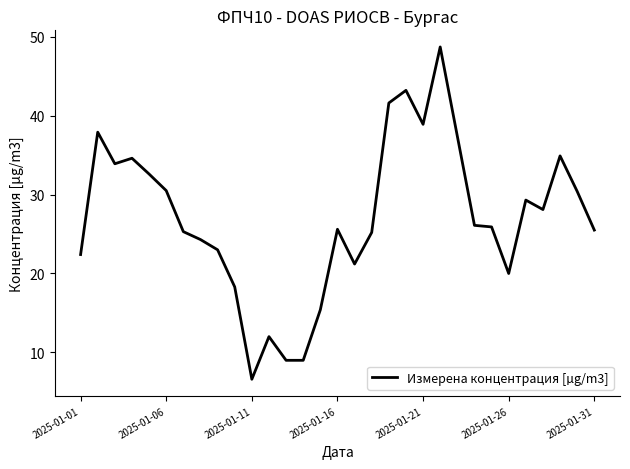

What is the greatest value displayed?

48.7